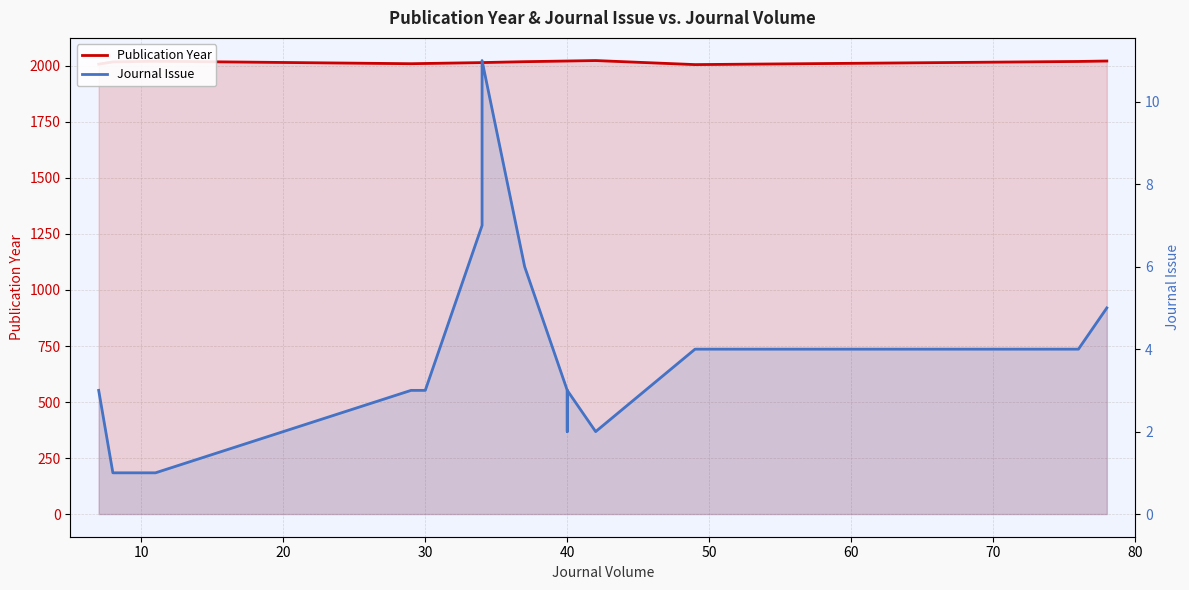

How many lines are shown in the chart?

2